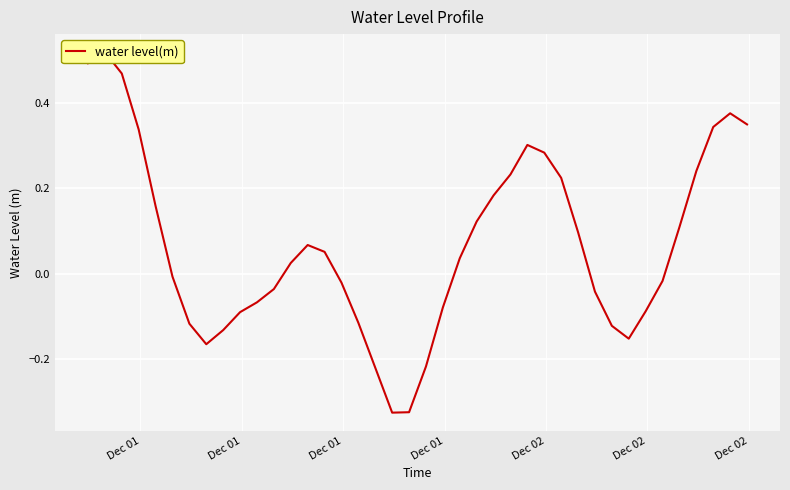

How many categories are shown in the chart?

40